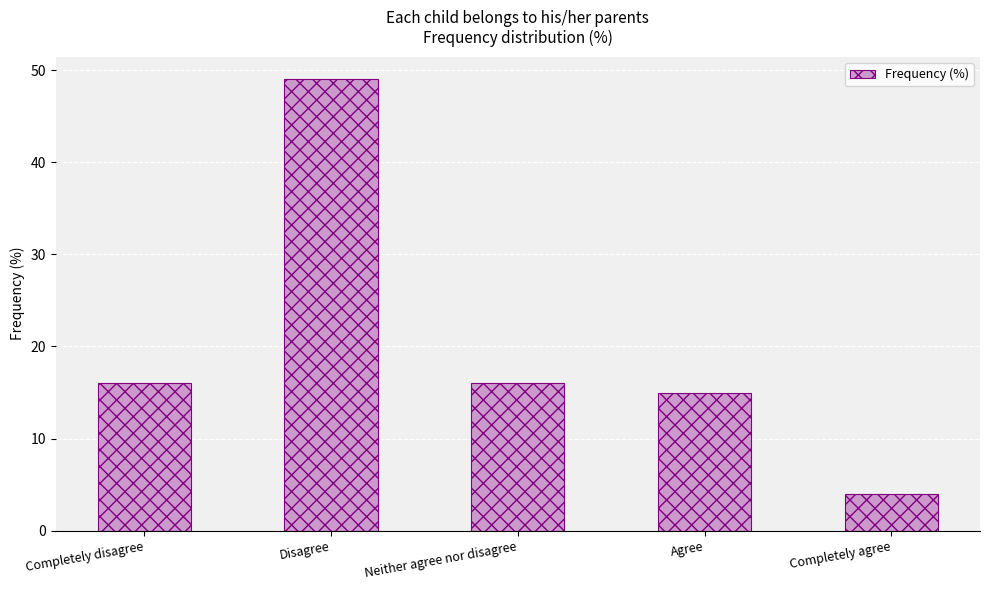

The chart shows a value of 16 at Completely disagree. True or false?

True